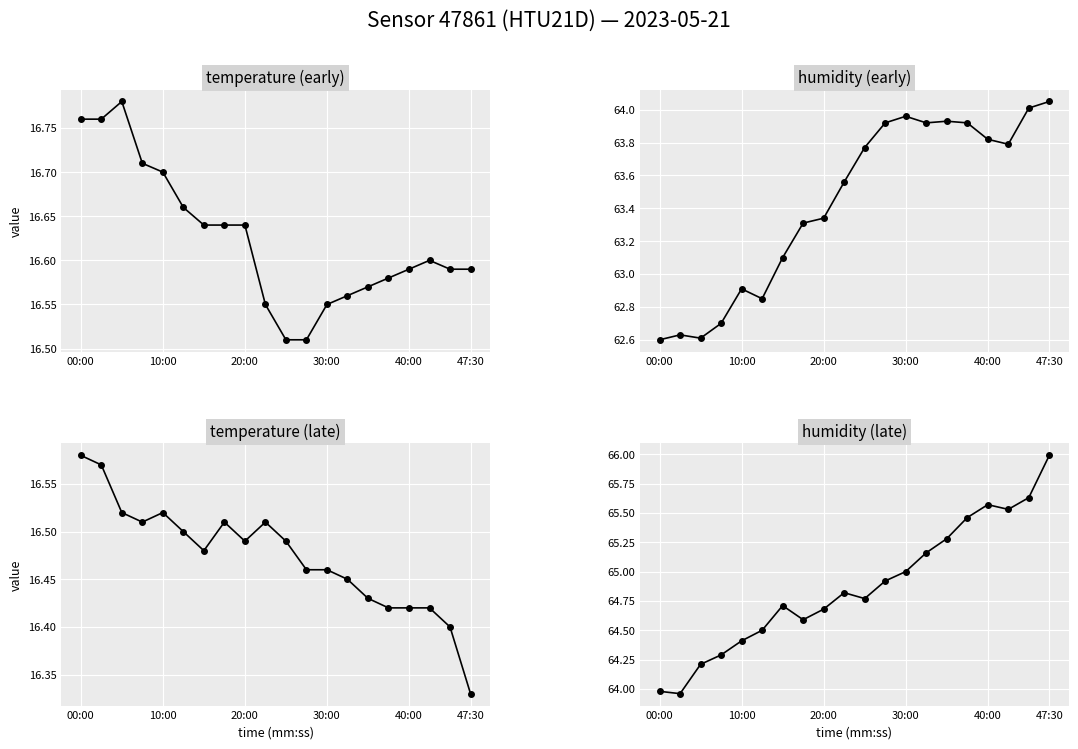

True or false: temperature (late) and humidity (late) cross at least once.

False